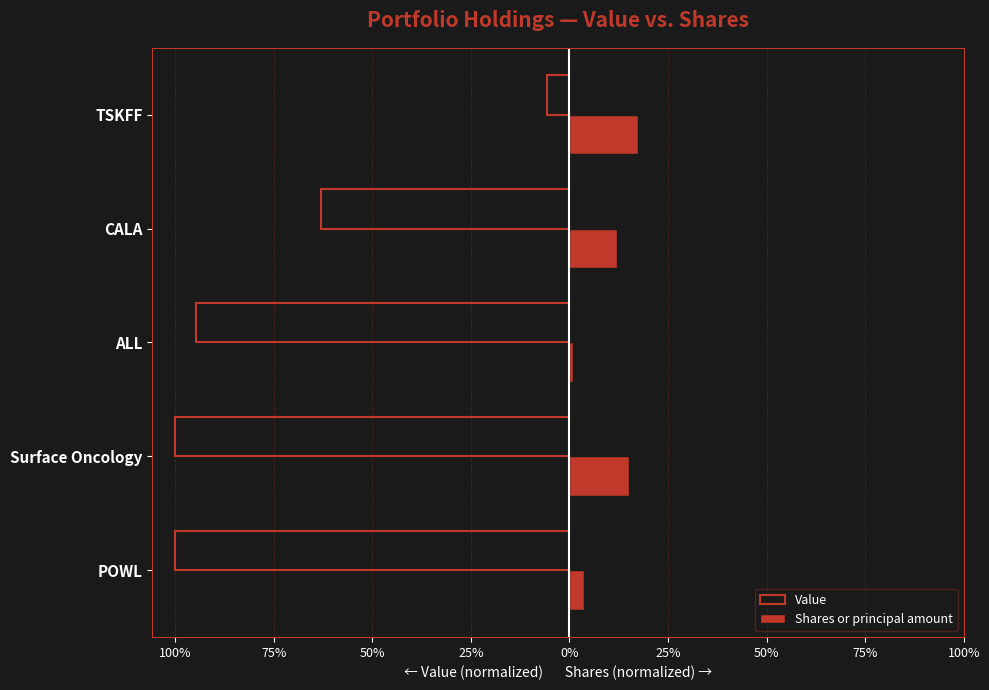

What are all the series names shown in the legend?

Value, Shares or principal amount